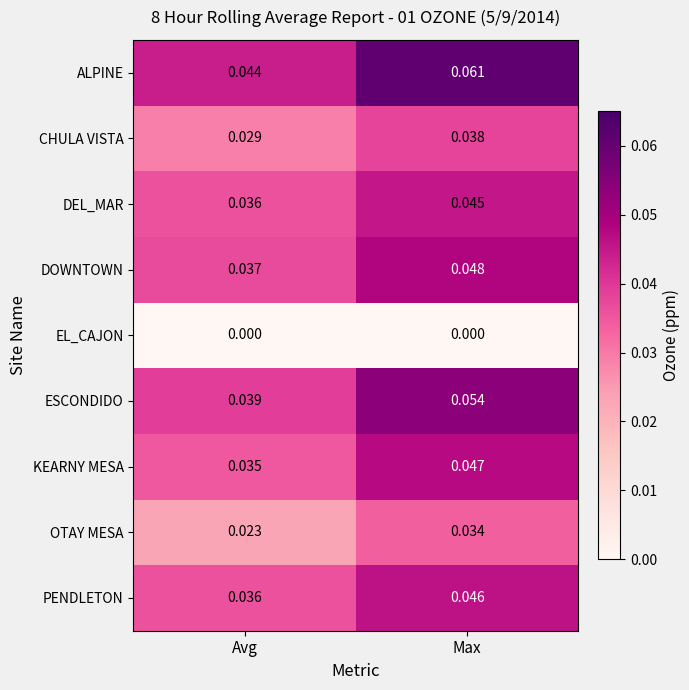

Between Avg and Max, which series saw the biggest shift?

ALPINE